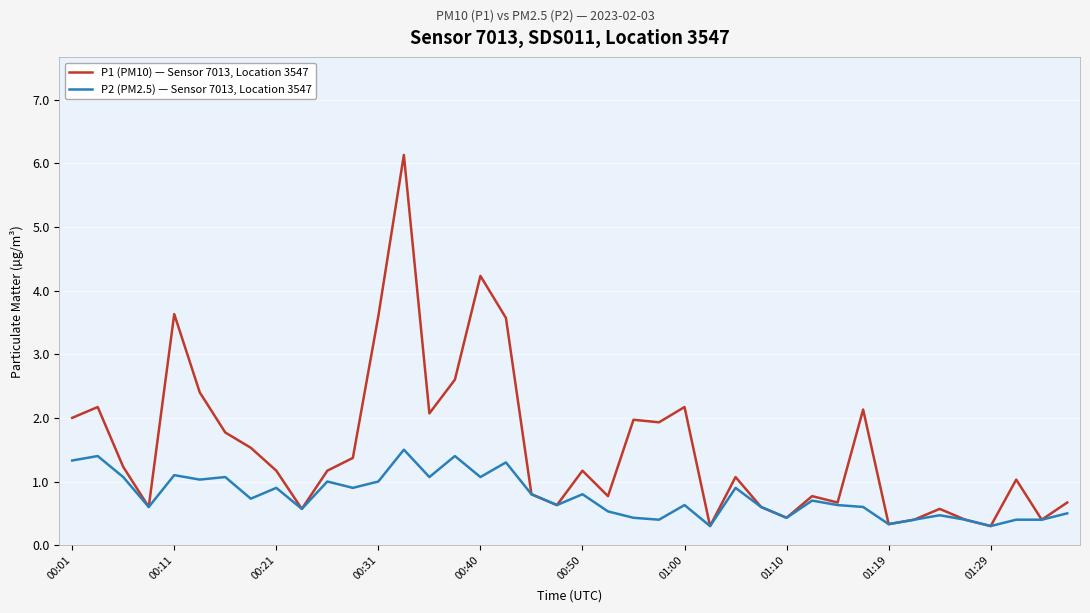

Rank the series by their average value, from highest to lowest.

P1 (PM10) — Sensor 7013, Location 3547, P2 (PM2.5) — Sensor 7013, Location 3547